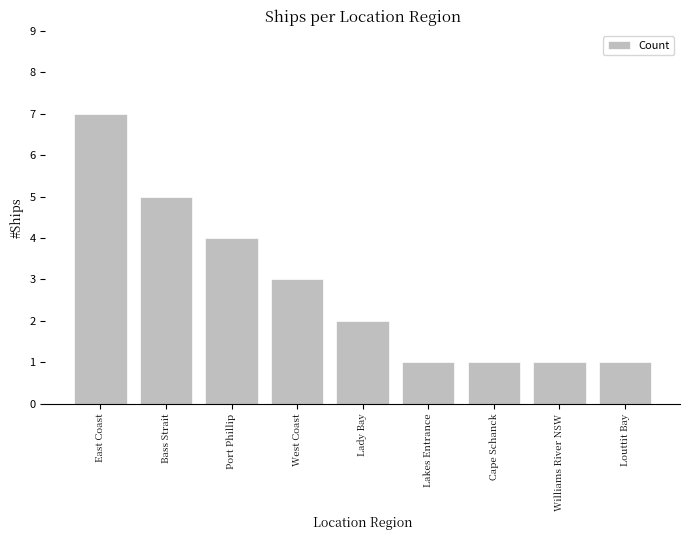

Approximately how many times larger is the value at Cape Schanck compared to Louttit Bay?

1.0